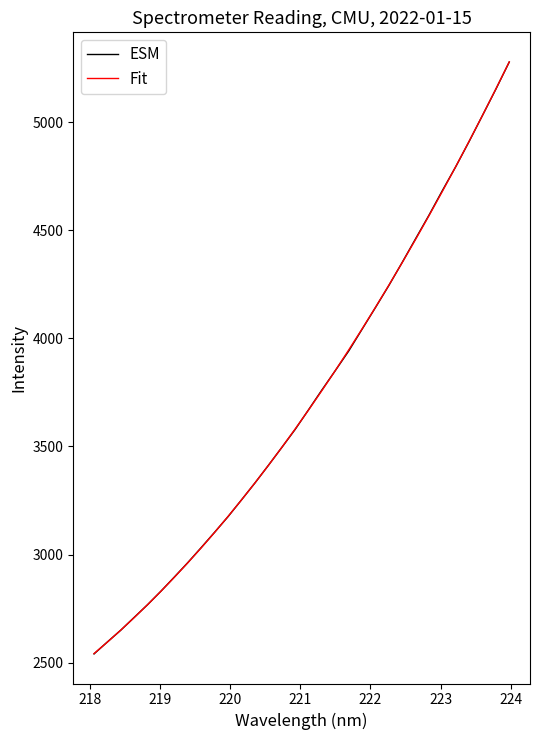

How many values in the Fit series exceed 3668?

16